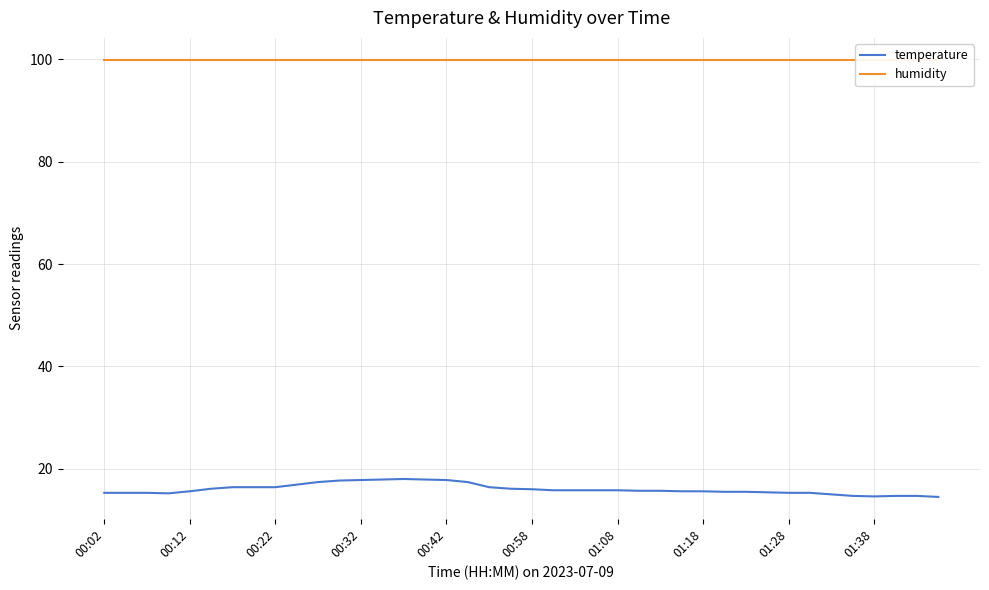

What is the difference between the maximum and minimum values in the temperature series?

3.5